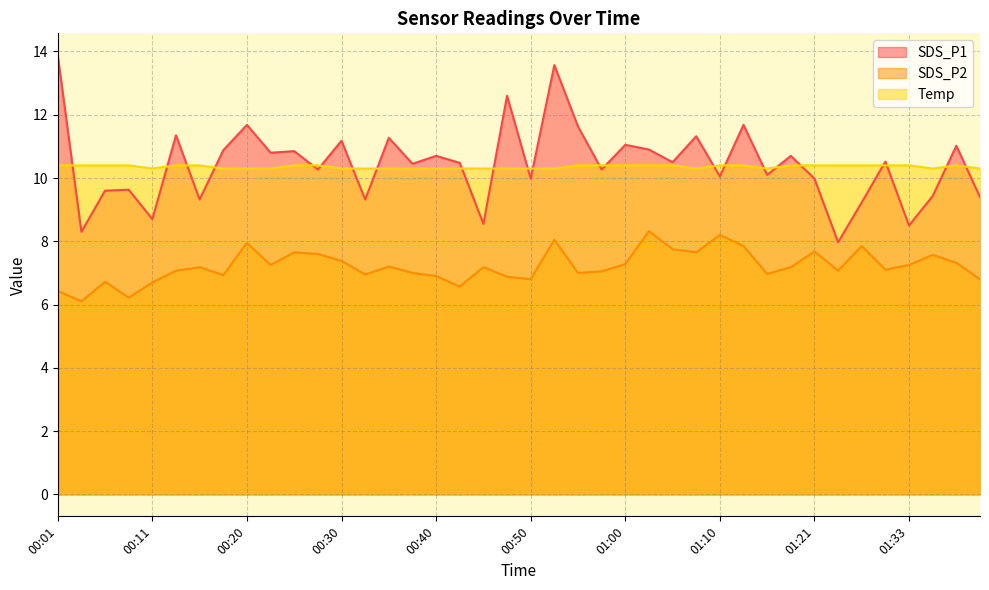

What are all the series names shown in the legend?

SDS_P1, SDS_P2, Temp